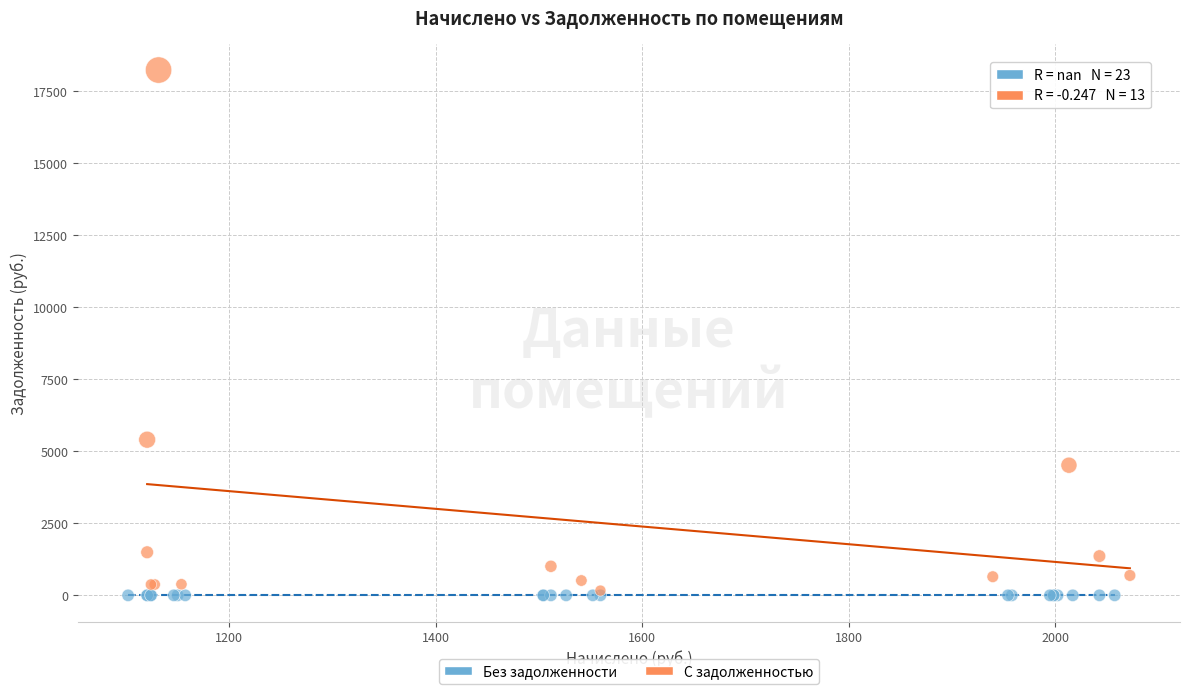

Which series contains the highest Y value?

С задолженностью